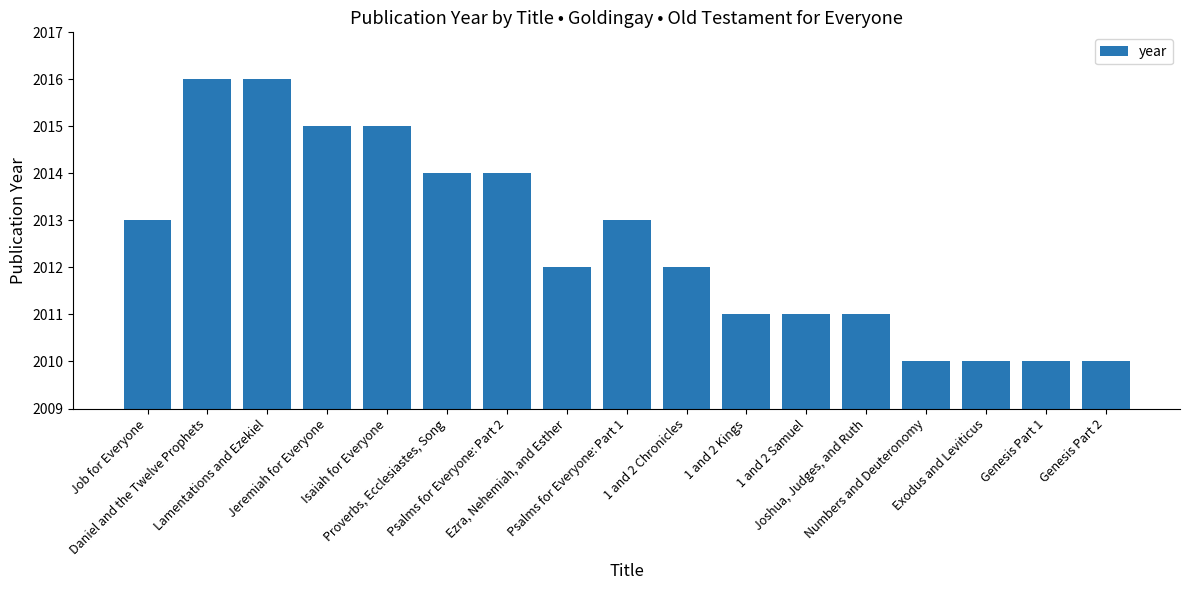

What is the minimum value shown in the chart?

2010